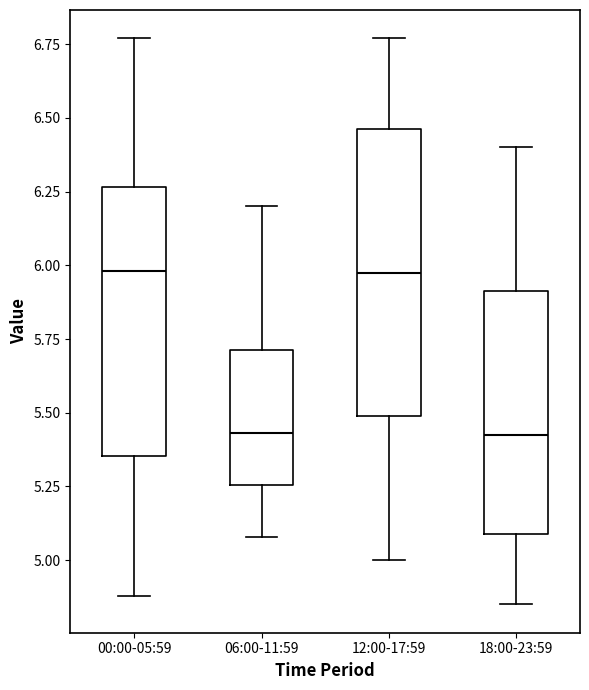

Where is the upper edge of the box for 00:00-05:59 on the y-axis? The values are not printed on the chart, so give them approximately, as read against the axis.

6.25